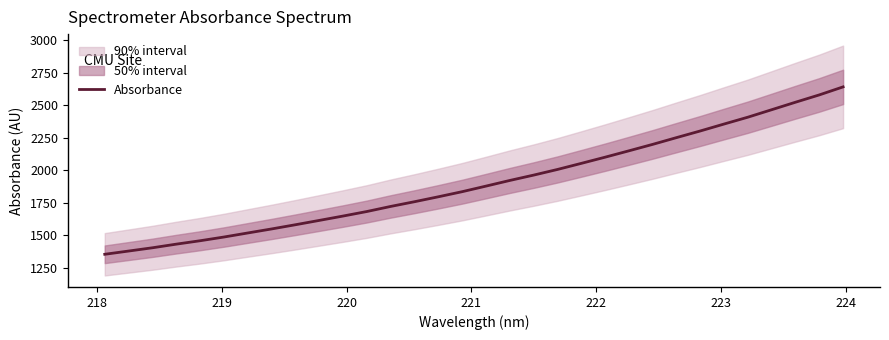

What is the lowest value of the Absorbance series?

1355.2